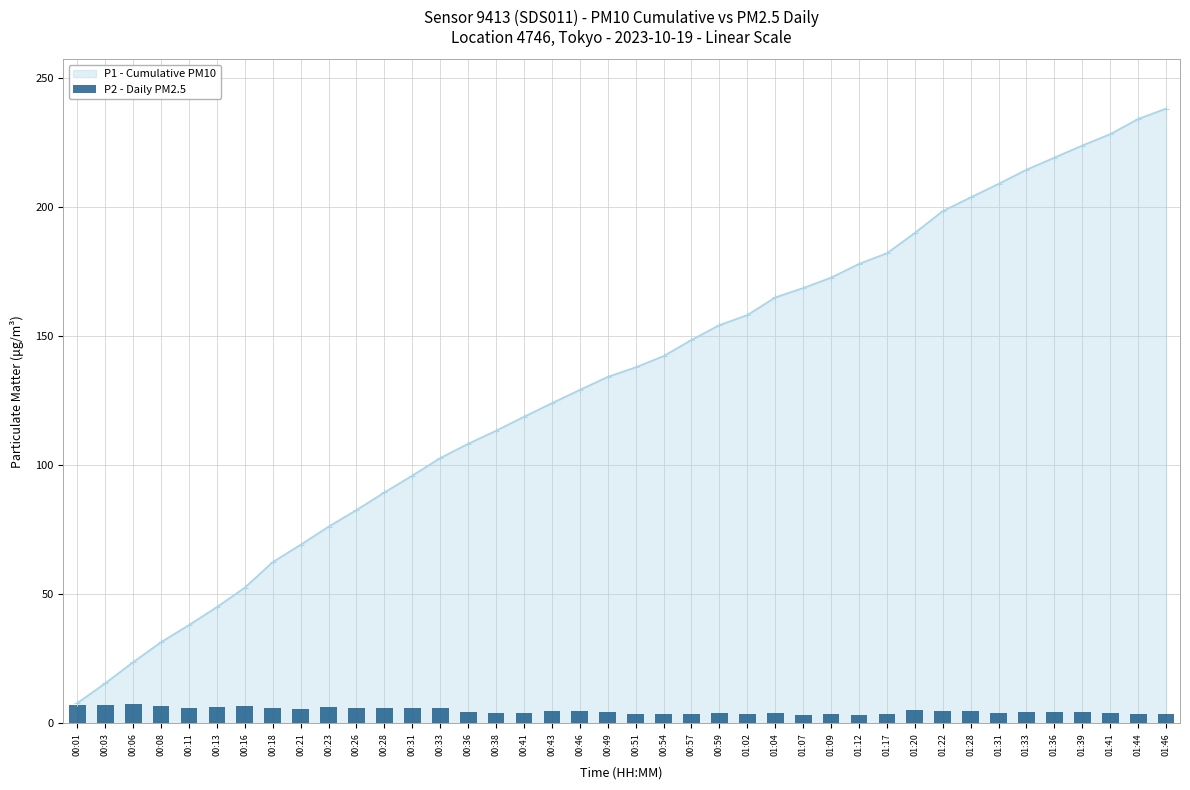

The value at 00:06 is 7.3. True or false?

True